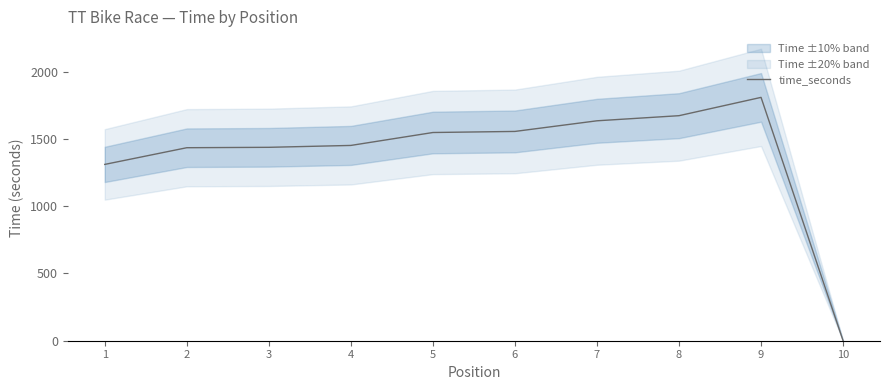

How many categories are shown in the chart?

10